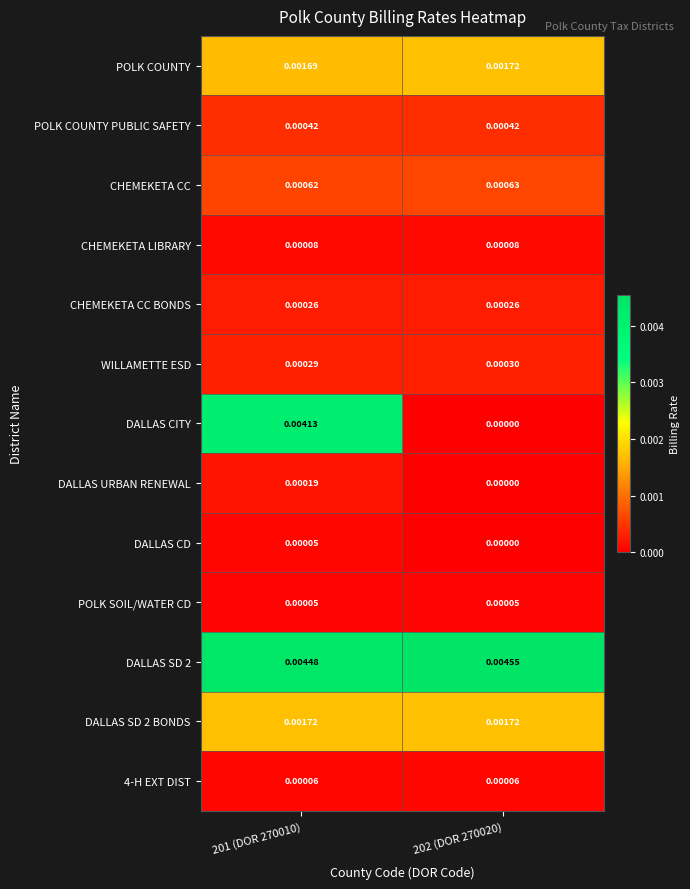

Which series changed the most between 201 (DOR 270010) and 202 (DOR 270020)?

DALLAS CITY